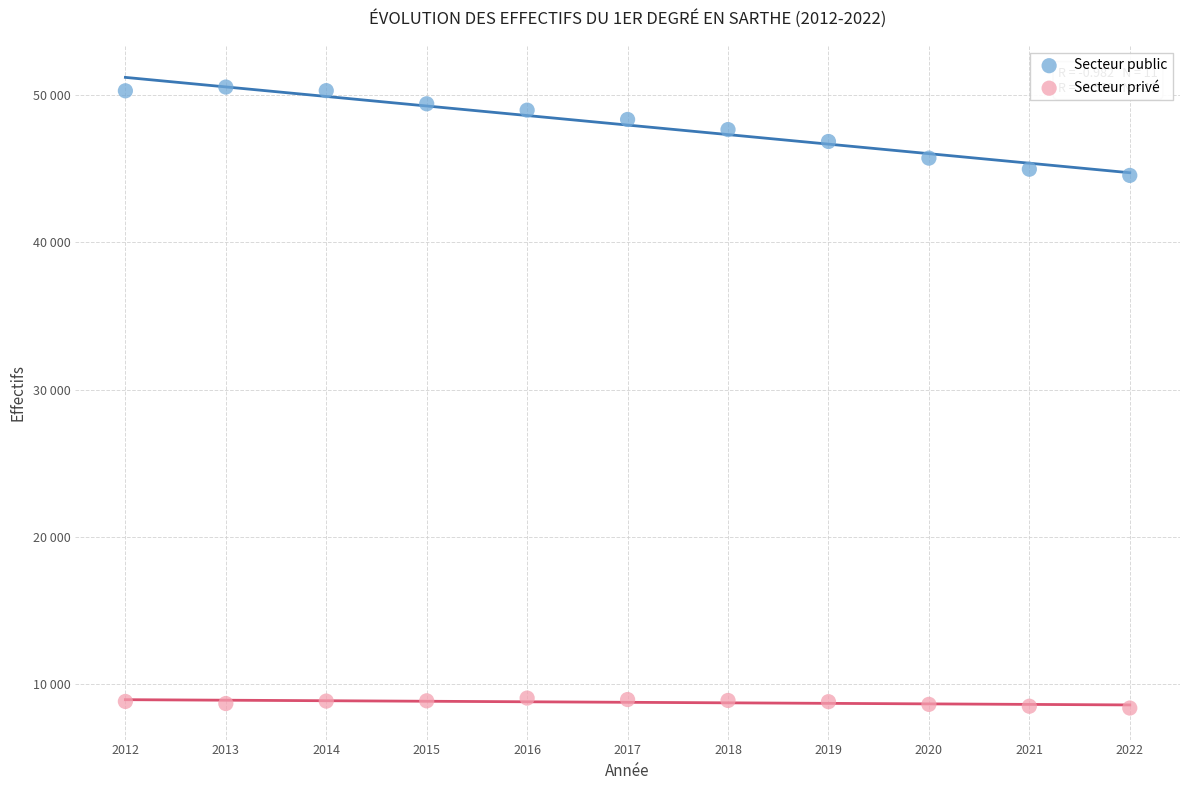

What are all the series names shown in the legend?

Secteur public, Secteur privé